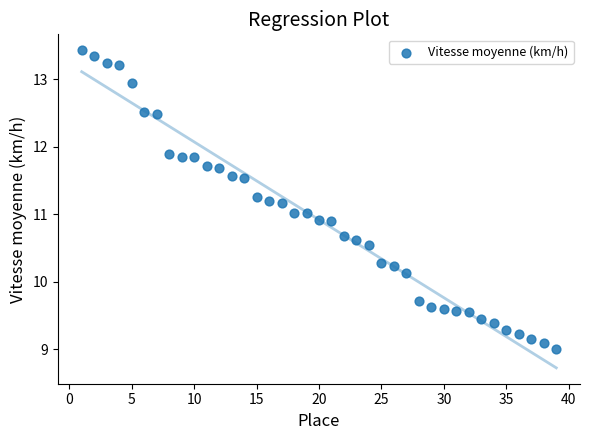

What is the range of X values (max minus min)?

38.0